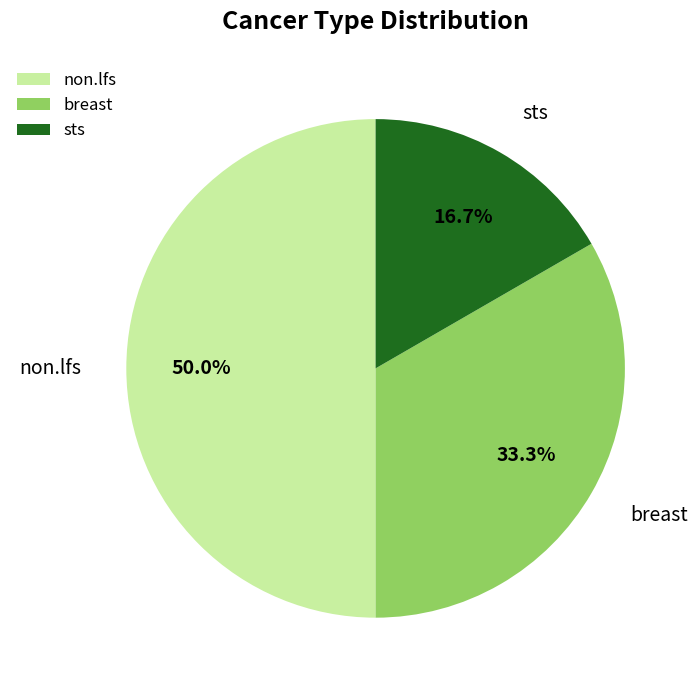

Count the number of slices in the pie.

3